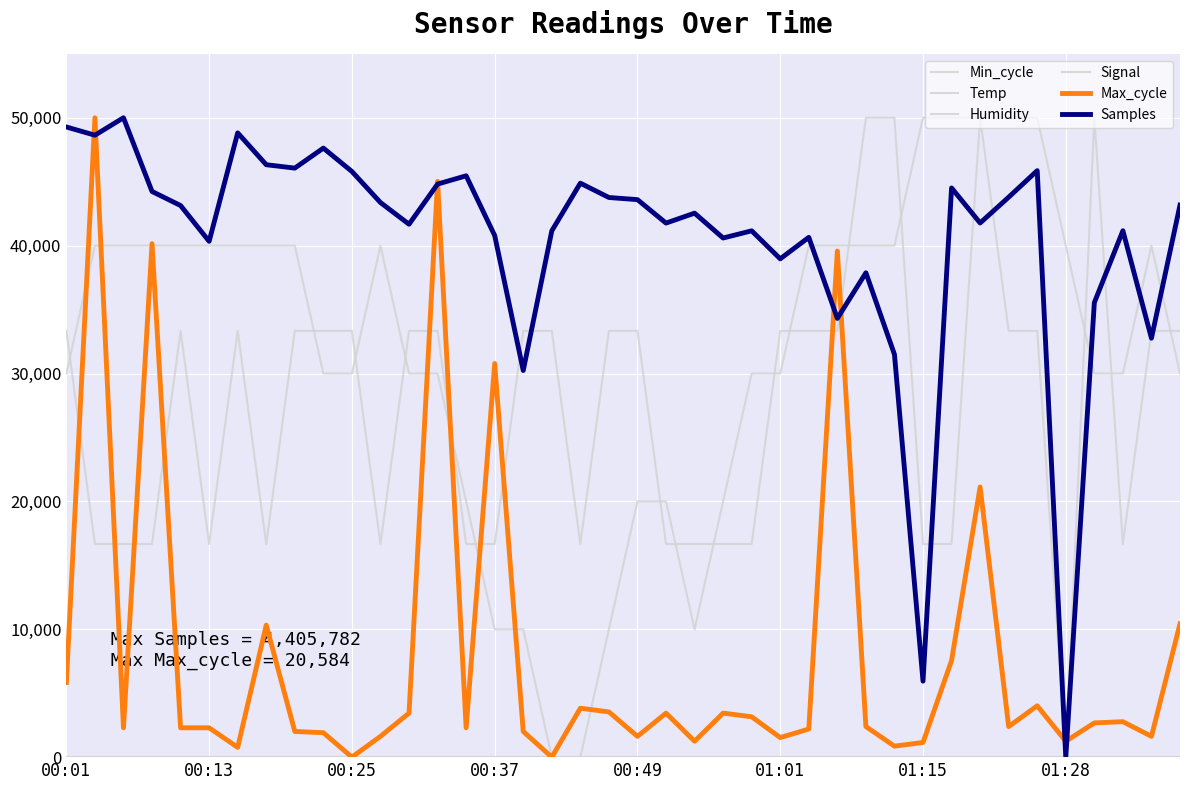

Does the chart have visible grid lines?

Yes